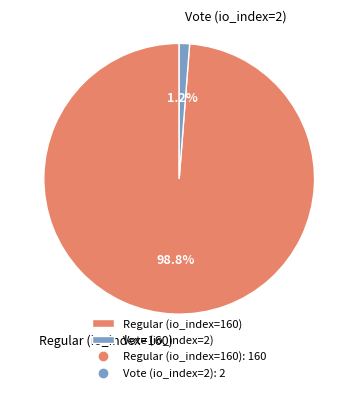

To the nearest percent, what is the combined percentage of Regular (io_index=160) and Vote (io_index=2)?

100%